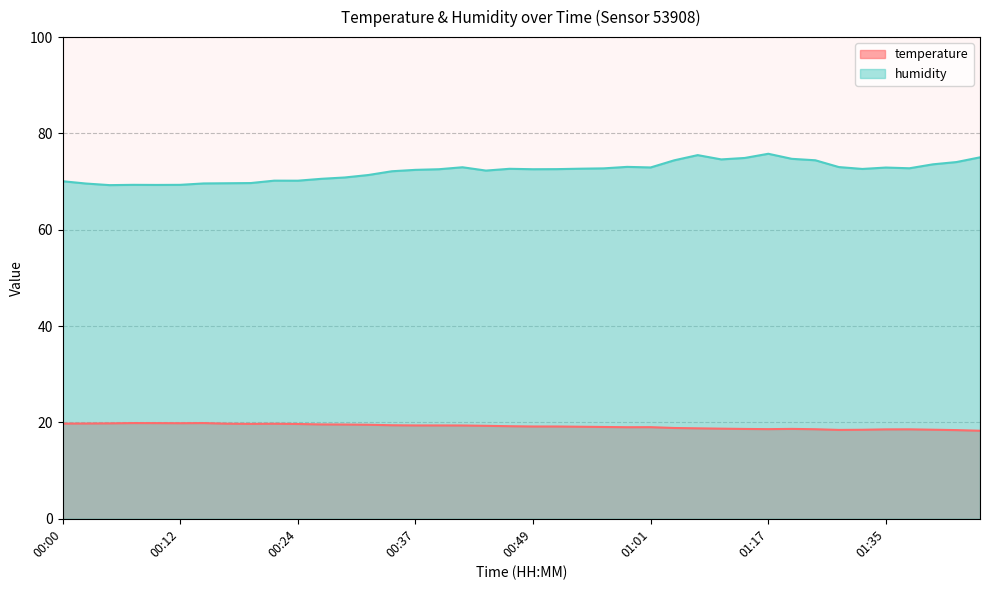

What is the greatest value displayed?

75.8